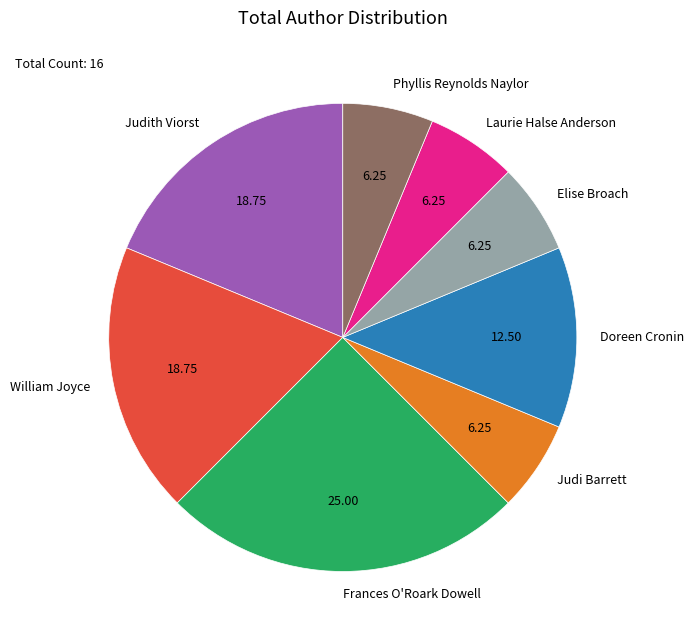

What is the largest slice in the pie chart?

Frances O'Roark Dowell